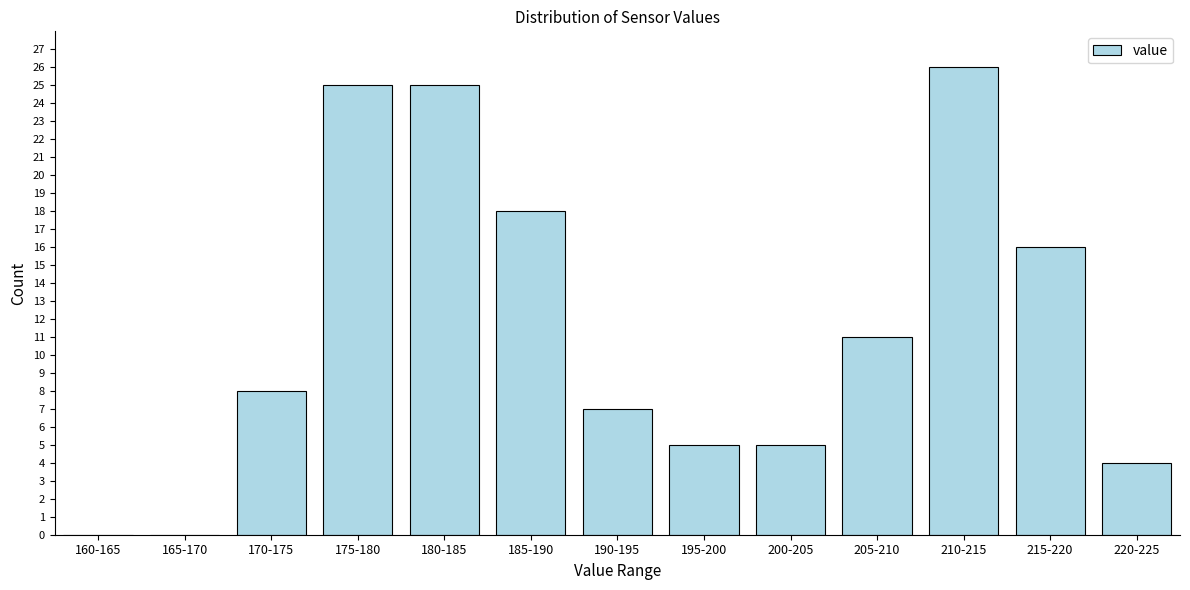

Reading right to left, list all the values displayed in this chart.

220-225=4	215-220=16	210-215=26	205-210=11	200-205=5	195-200=5	190-195=7	185-190=18	180-185=25	175-180=25	170-175=8	165-170=0	160-165=0